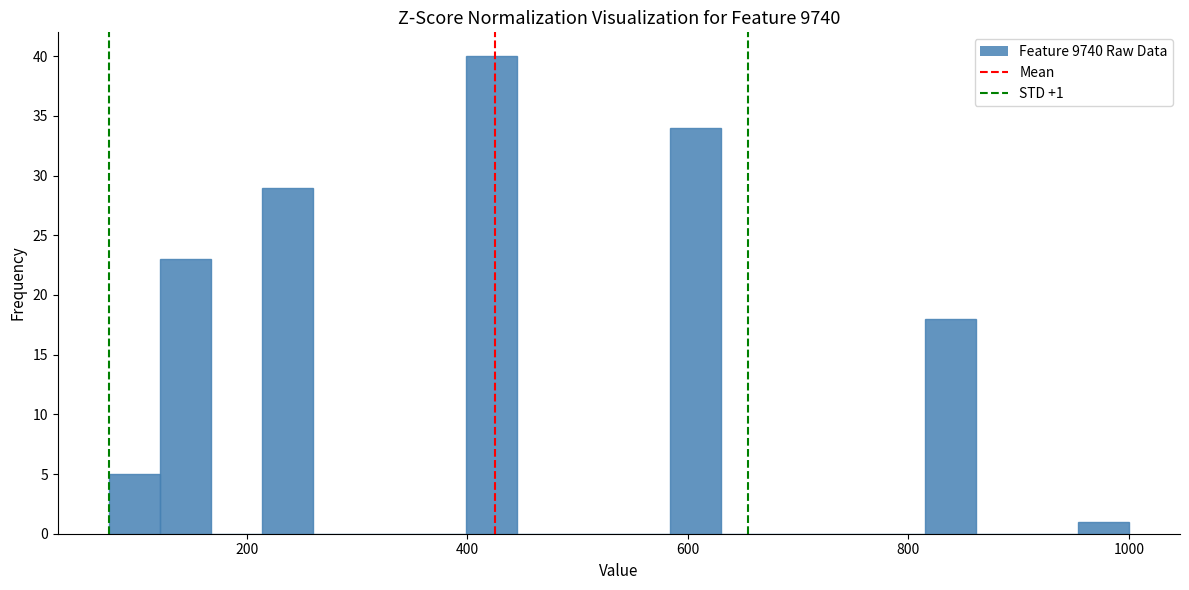

Around what value on the x-axis is the tallest bar? Give the approximate position of its centre, as read against the axis.

420